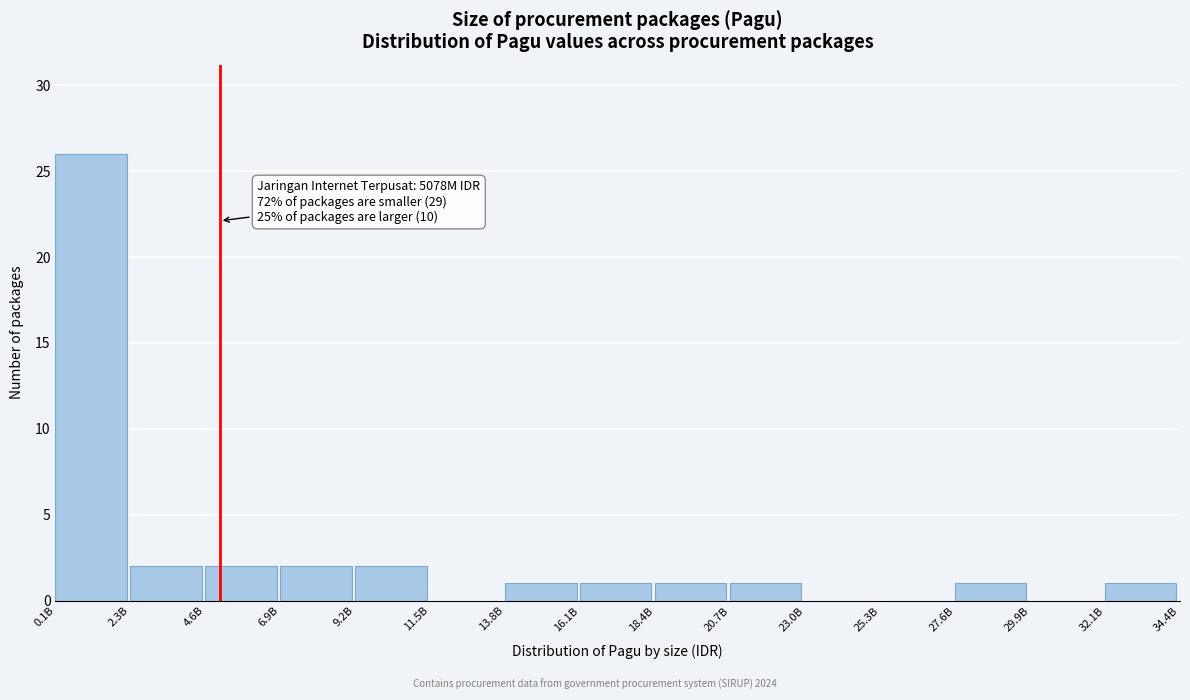

Reading left to right, extract all data points from this chart.

0.1B=26	2.3B=2	4.6B=2	6.9B=2	9.2B=2	11.5B=0	13.8B=1	16.1B=1	18.4B=1	20.7B=1	23.0B=0	25.3B=0	27.6B=1	29.9B=0	32.1B=1